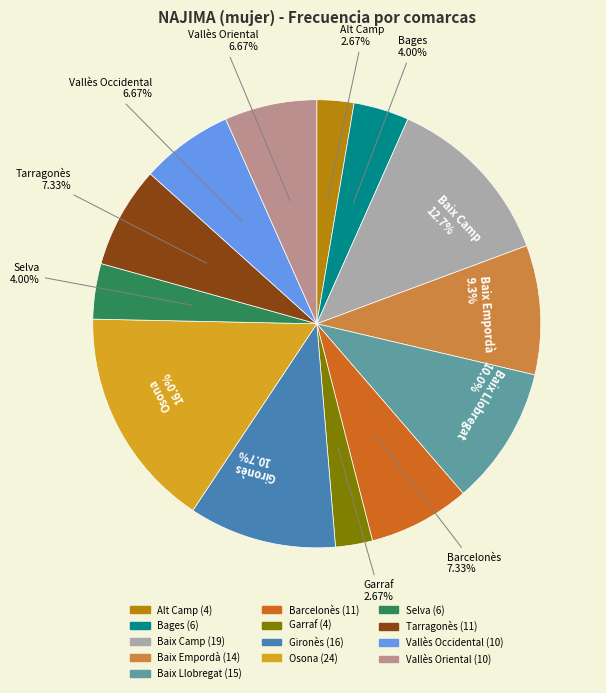

Is there a majority slice in this chart?

No